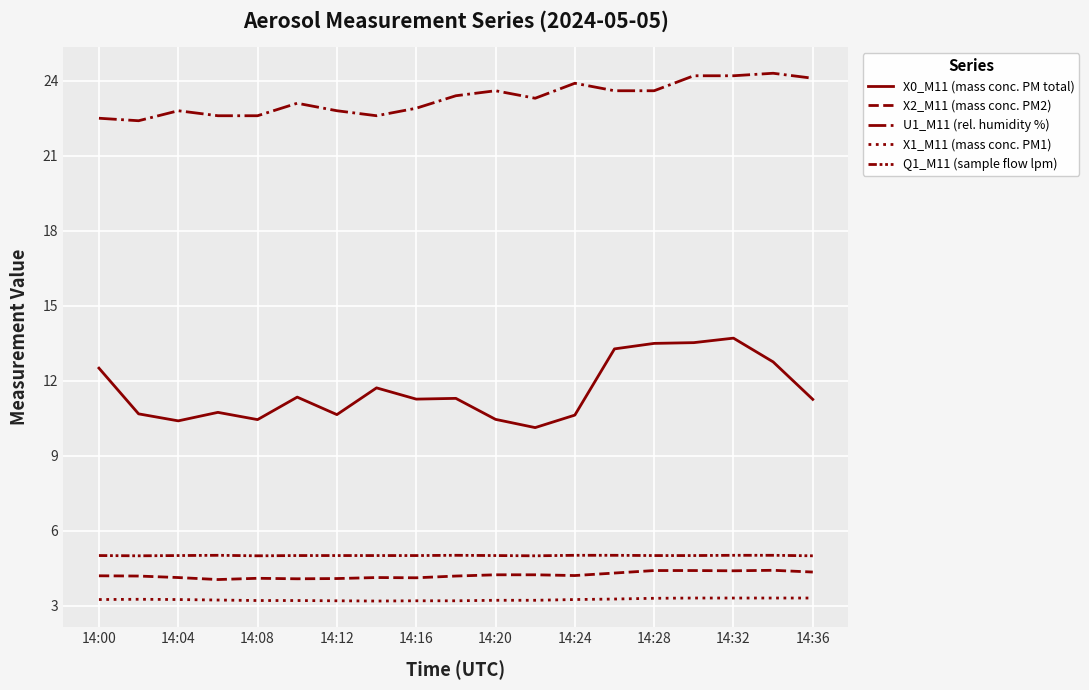

True or false: Q1_M11 (sample flow lpm) and X2_M11 (mass conc. PM2) intersect in this chart.

False